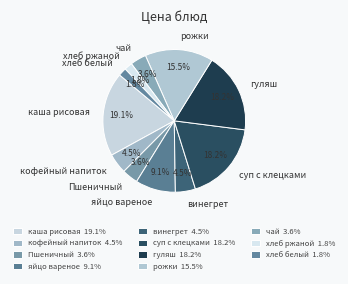

Is there a majority slice in this chart?

No